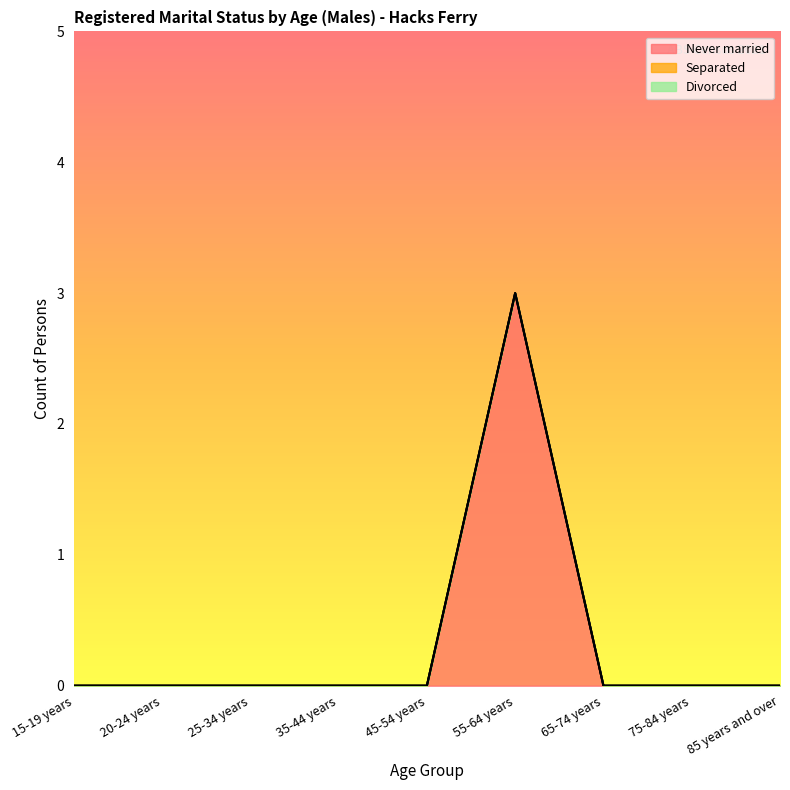

Rank the series by their maximum value, from lowest to highest.

Separated, Divorced, Never married